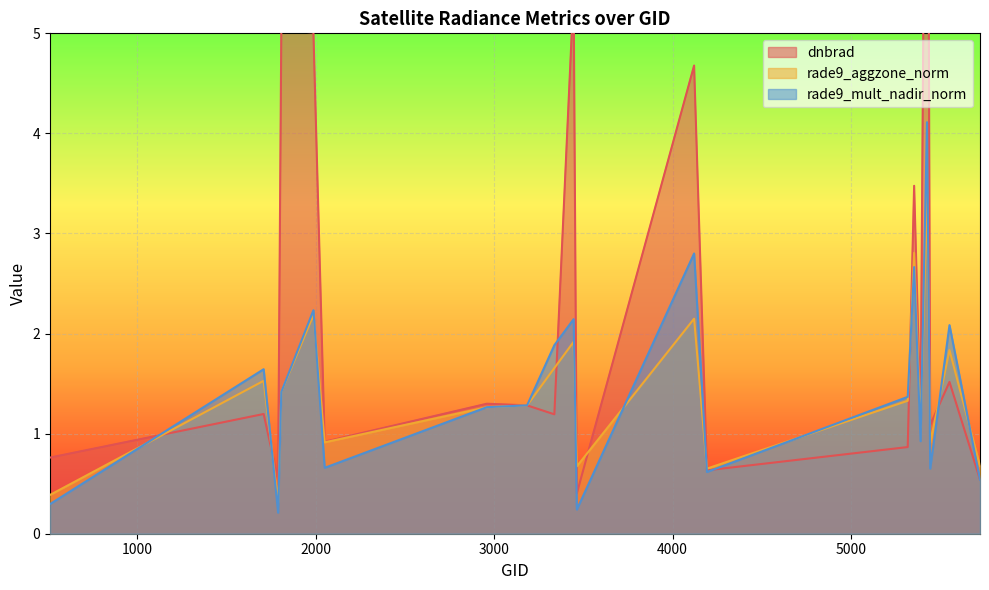

Between 3185 and 2051, which is larger?

3185